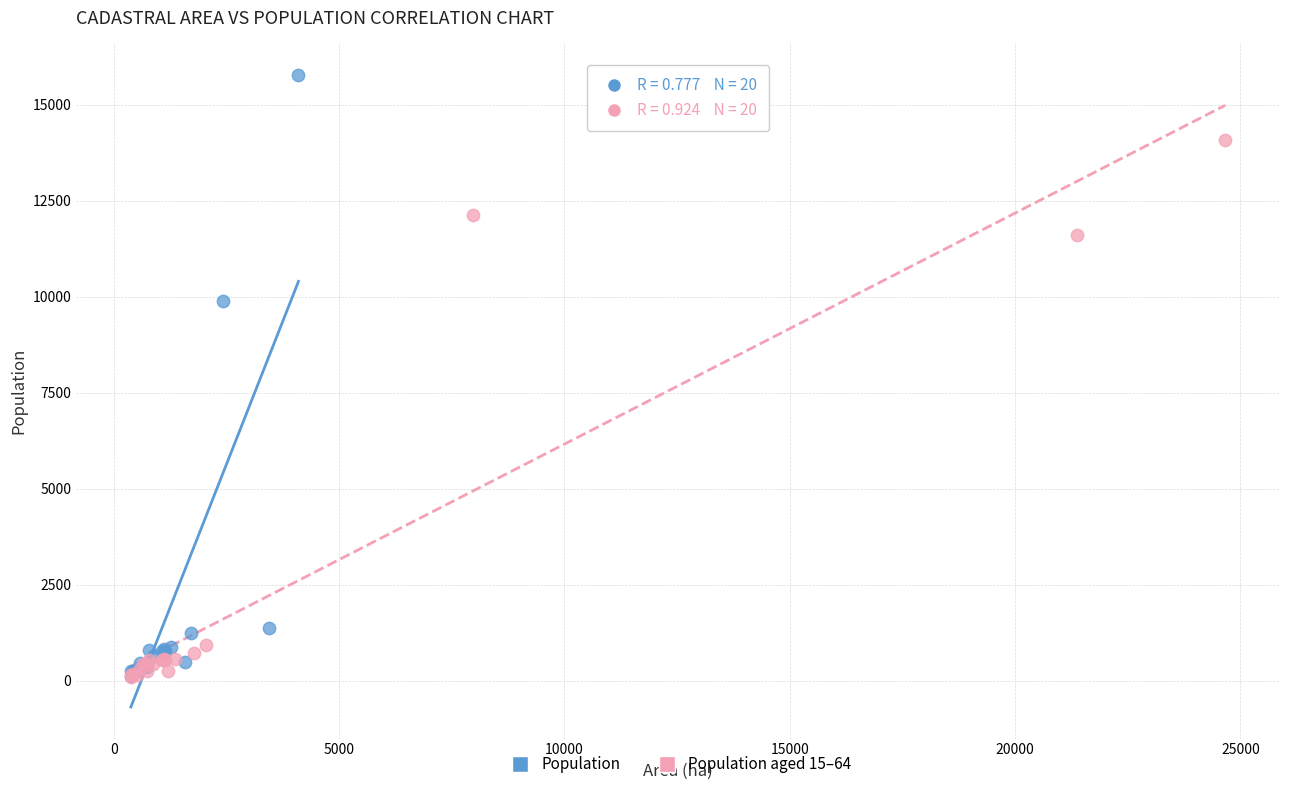

Which series has the largest Y range (max minus min)?

Population